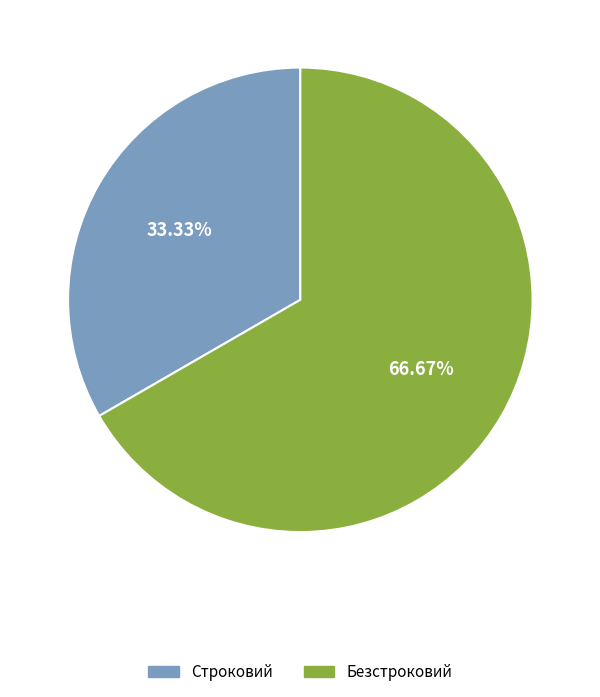

Rank the categories by value from highest to lowest.

Безстроковий, Строковий